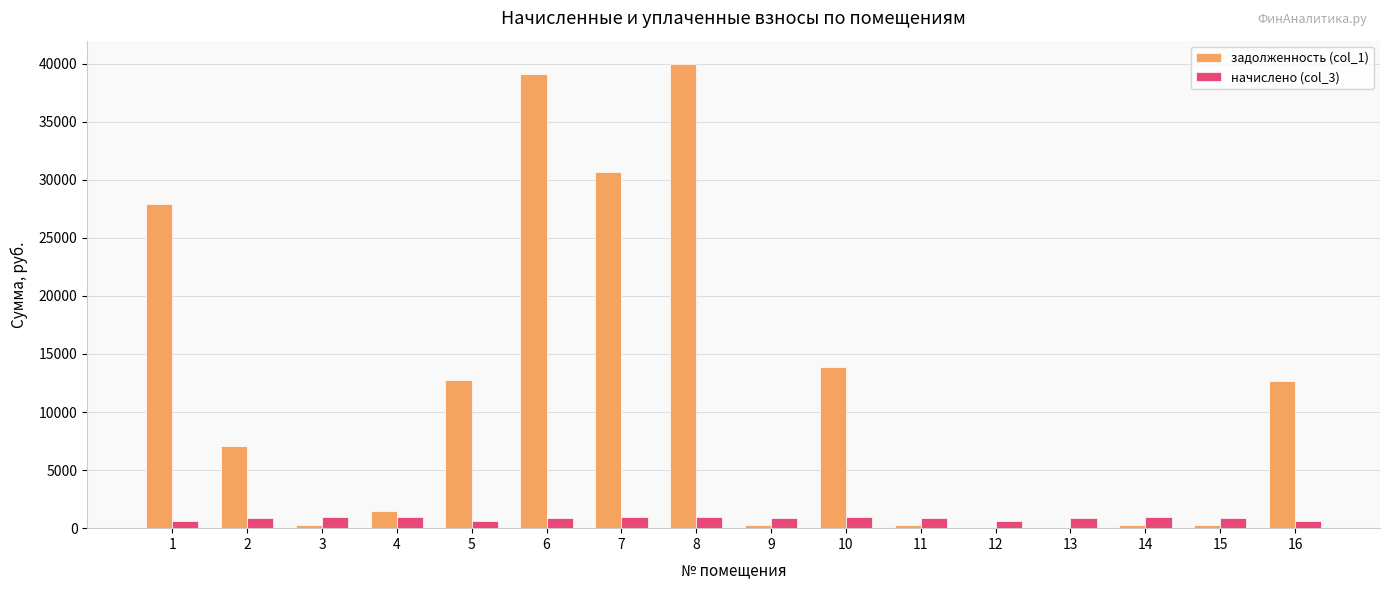

Which series has the largest total across all categories?

задолженность (col_1)